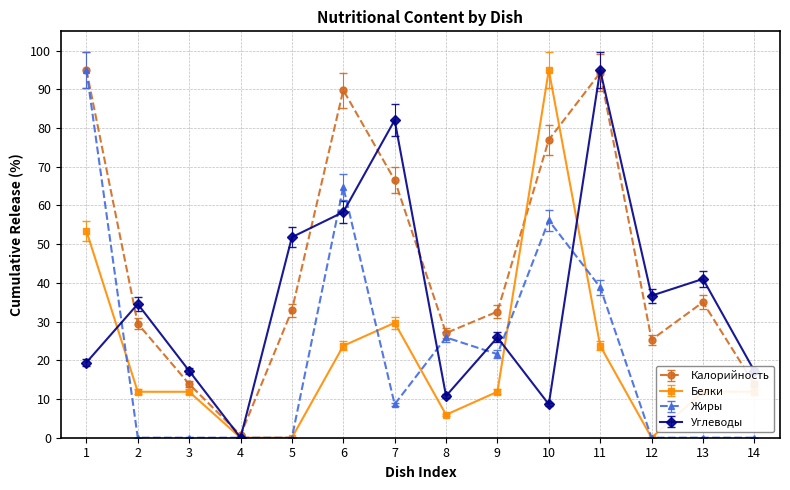

What is the value of the Углеводы point at the 7th from the left?

82.0